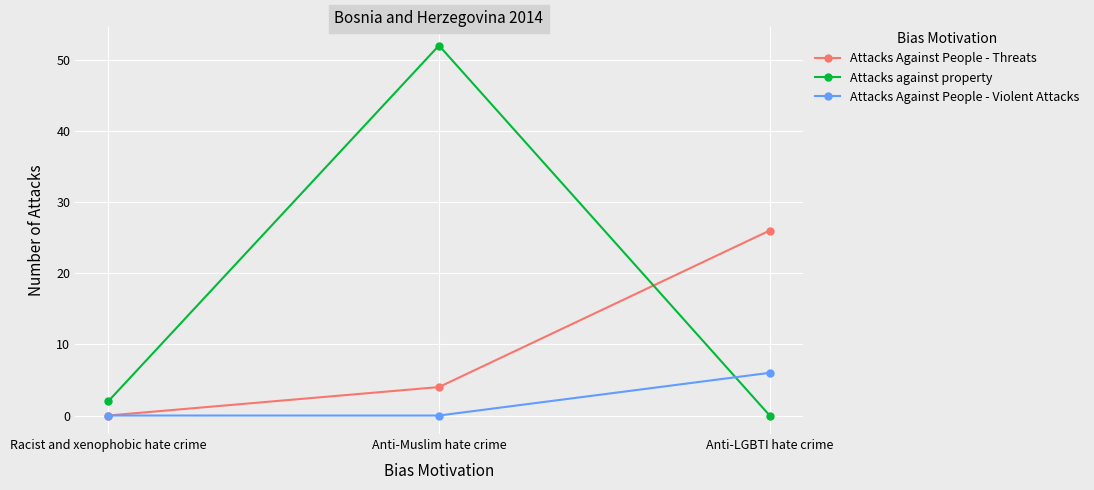

Which category has the highest value in the Attacks against property series?

Anti-Muslim hate crime